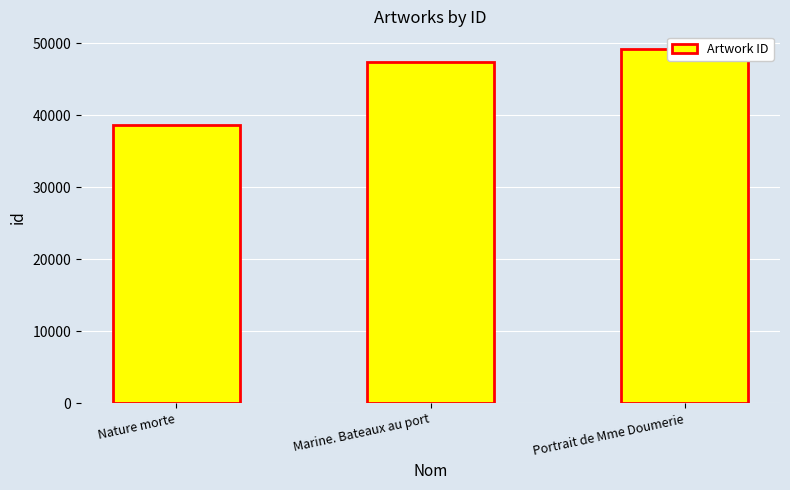

Reading left to right, list all the values displayed in this chart.

Nature morte=38707	Marine. Bateaux au port=47365	Portrait de Mme Doumerie=49205